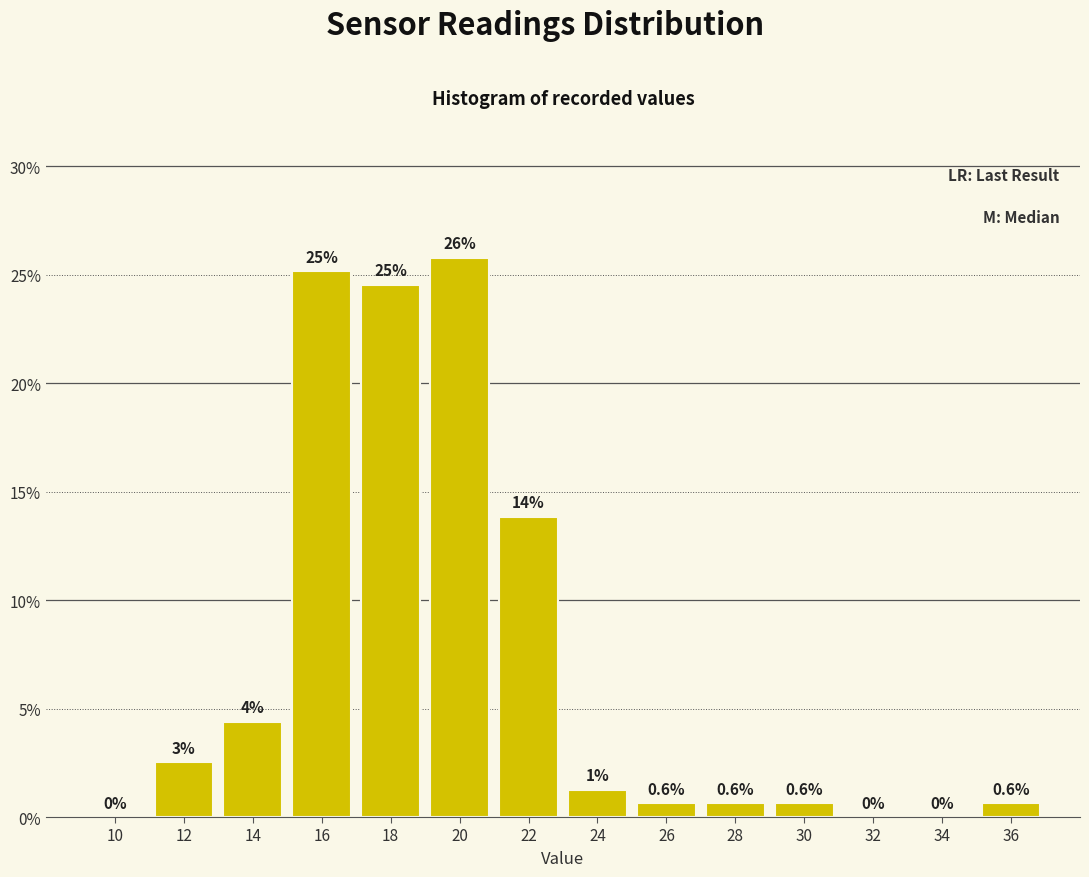

What is the greatest value displayed?

25.8